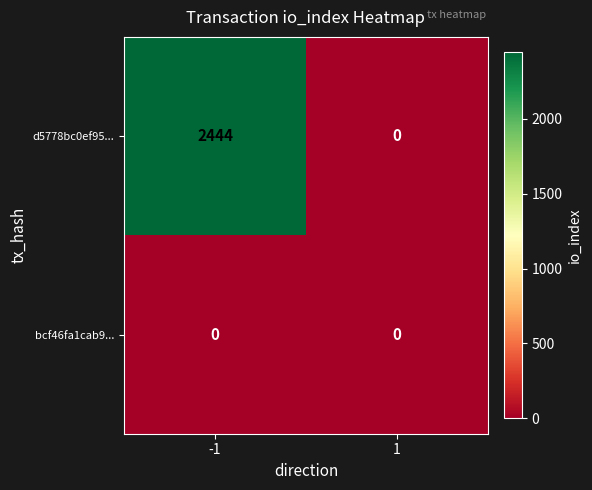

List the series in order of their overall mean, highest first.

d5778bc0ef95..., bcf46fa1cab9...